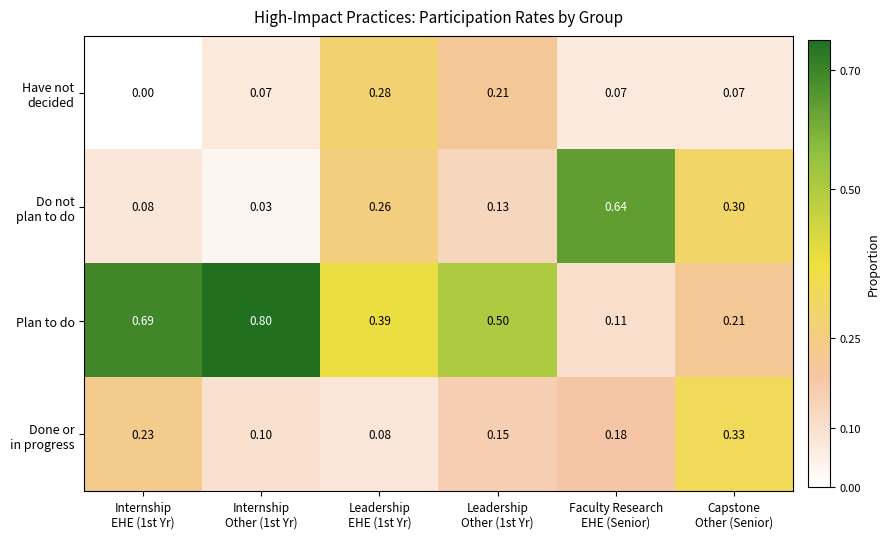

Which series has the largest range (max minus min)?

Plan to do